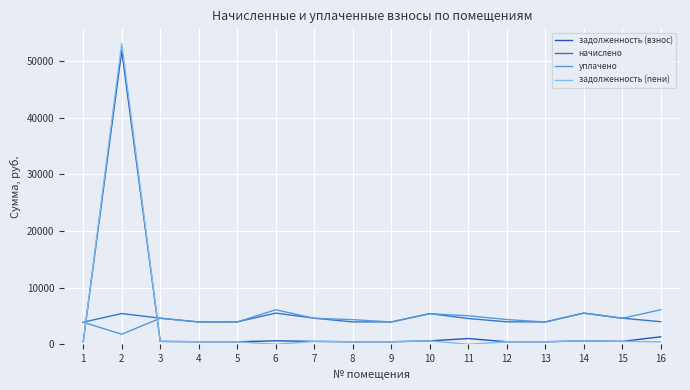

What is the lowest value of the уплачено series?

1778.1